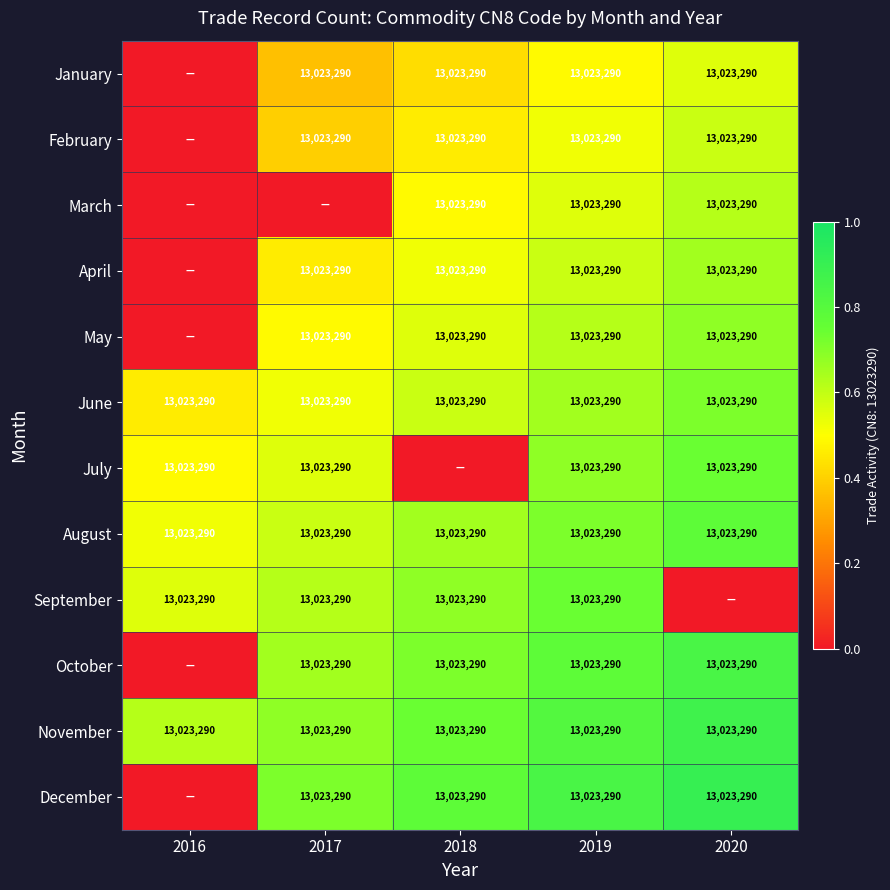

The value of February at 2019 is 19853827. True or false?

False